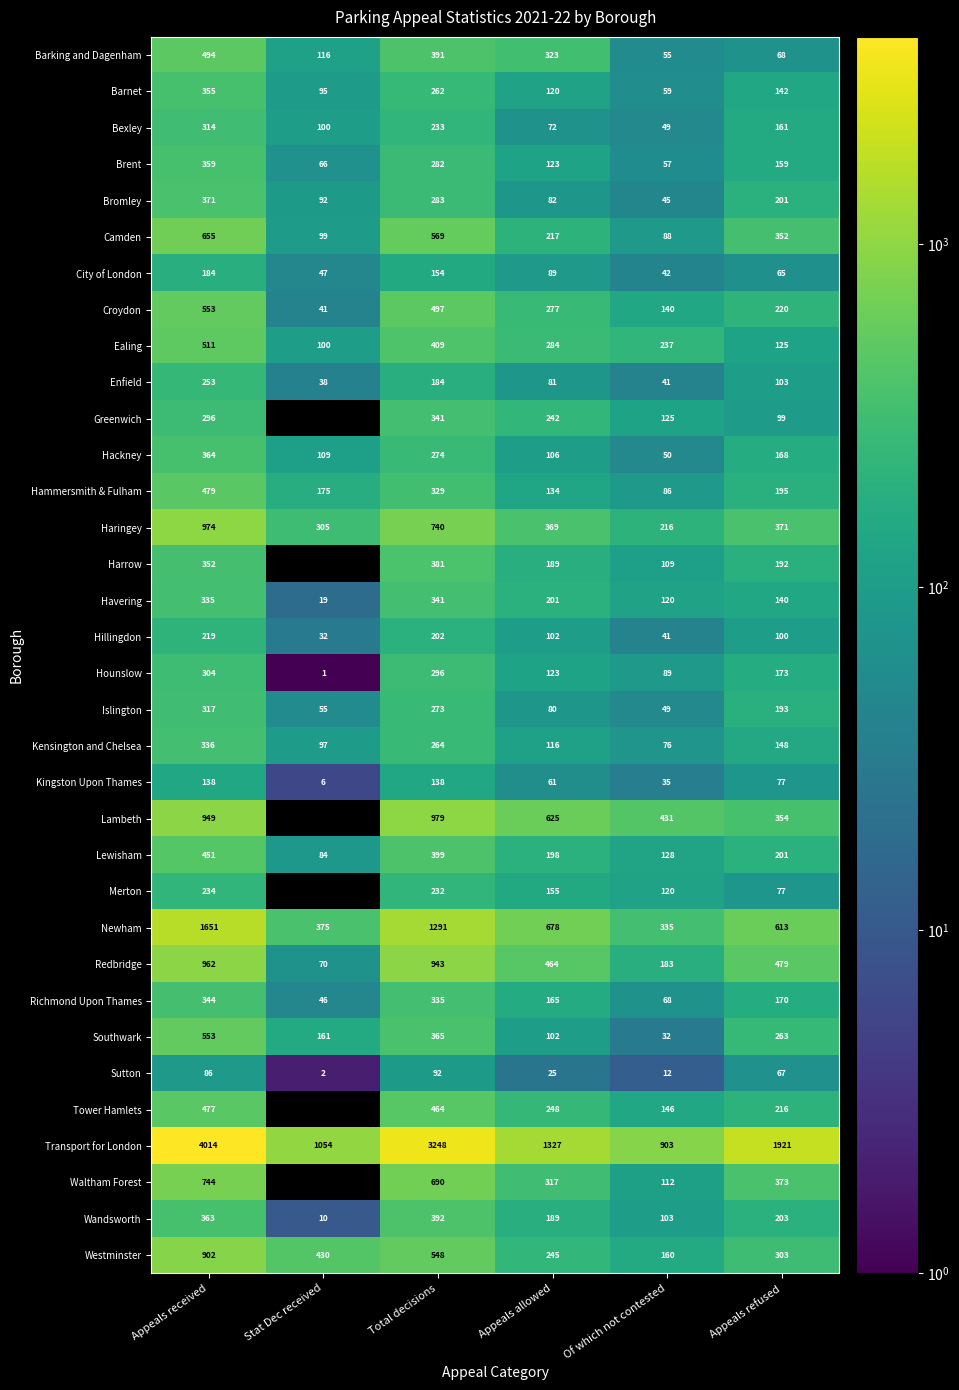

How many data points in Newham are less than 678?

3